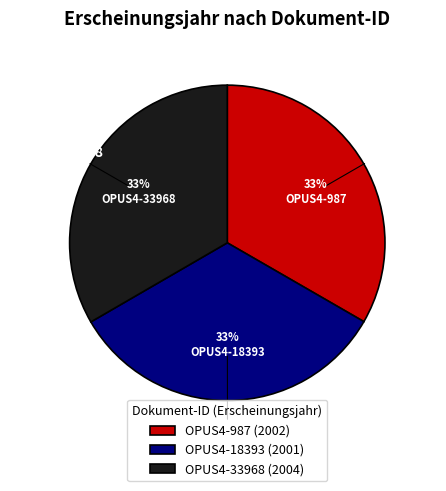

Combined, do OPUS4-18393 and OPUS4-987 account for over 50%?

Yes